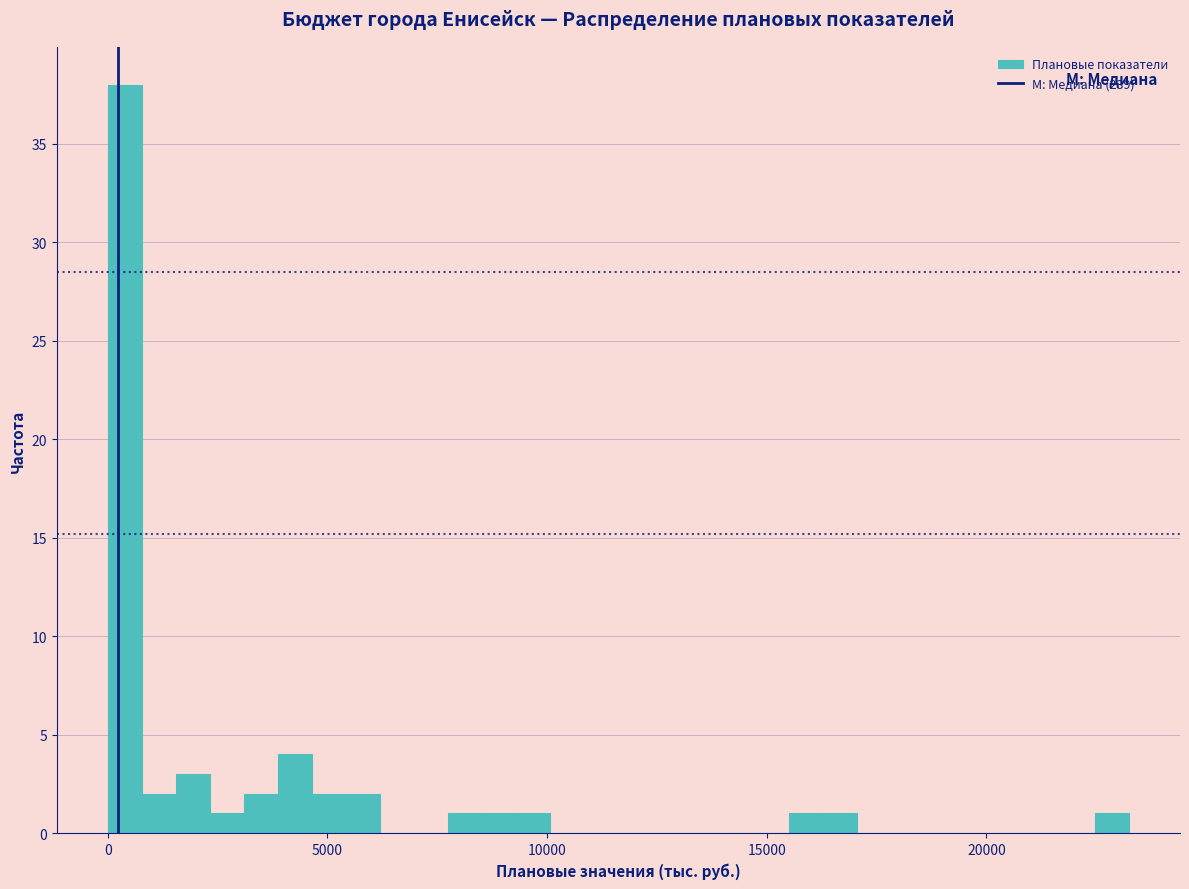

Read against the x-axis, roughly where is the centre of the tallest bar?

500